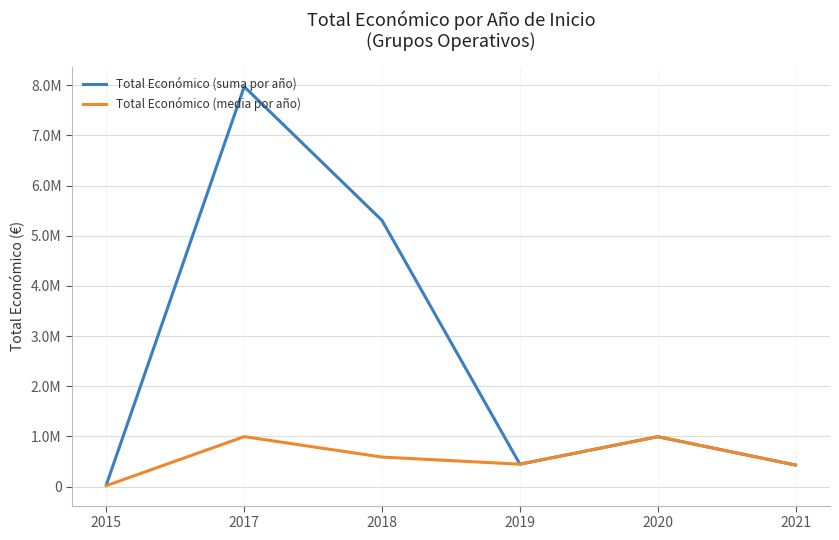

Which series has the largest total across all categories?

Total Económico (suma por año)